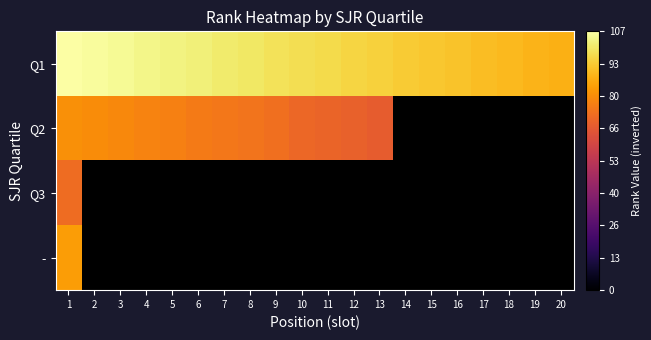

Which has a higher value, 10 or 17?

10